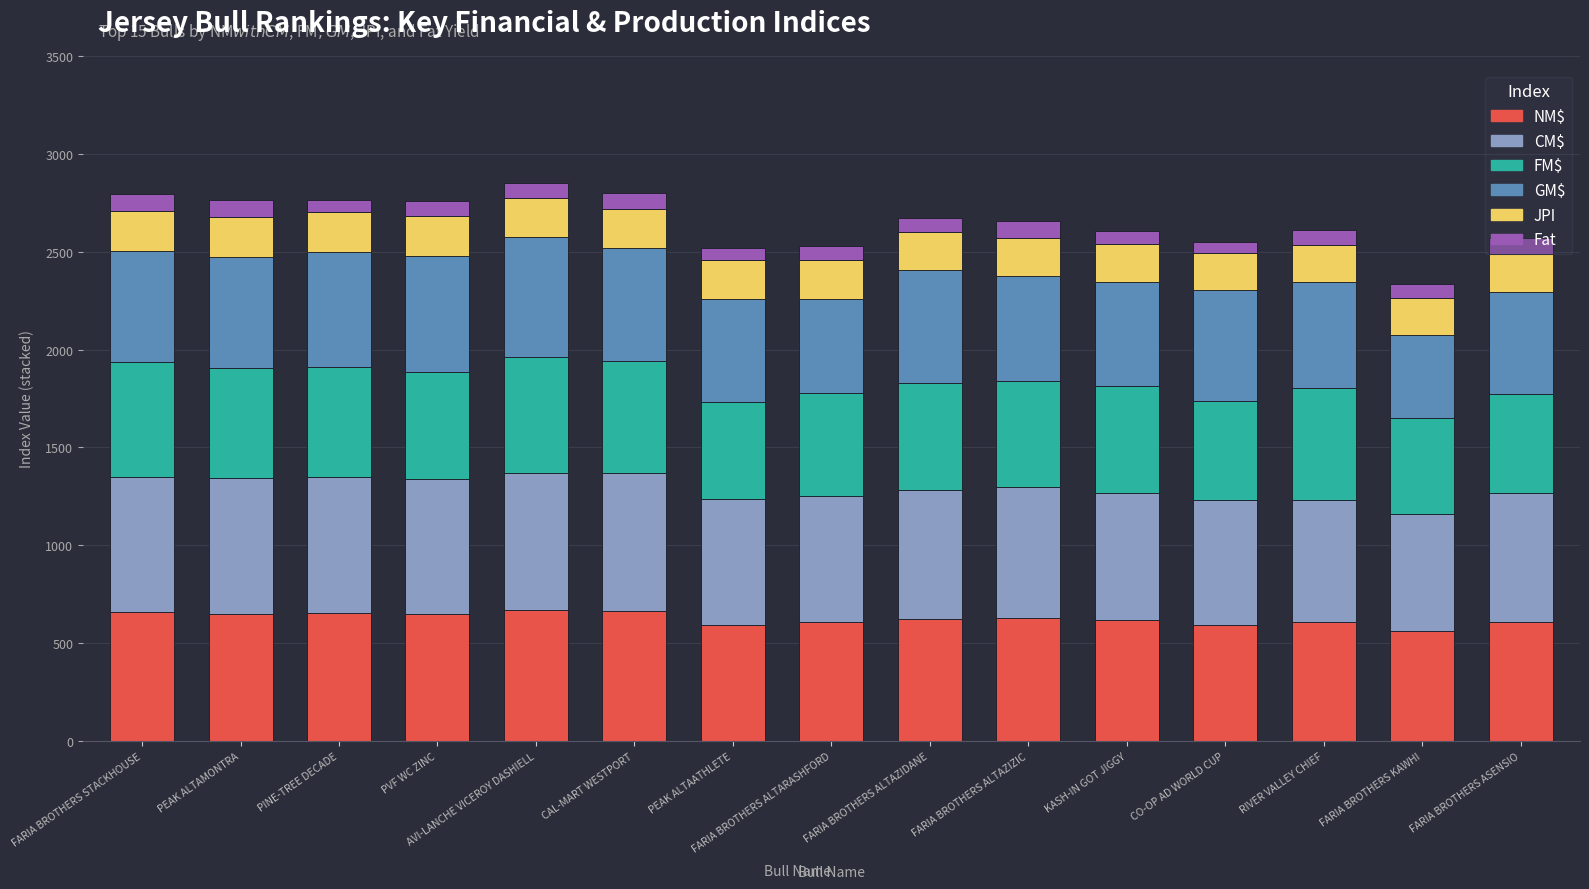

The NM$ series shows 595 at PEAK ALTAATHLETE. True or false?

True